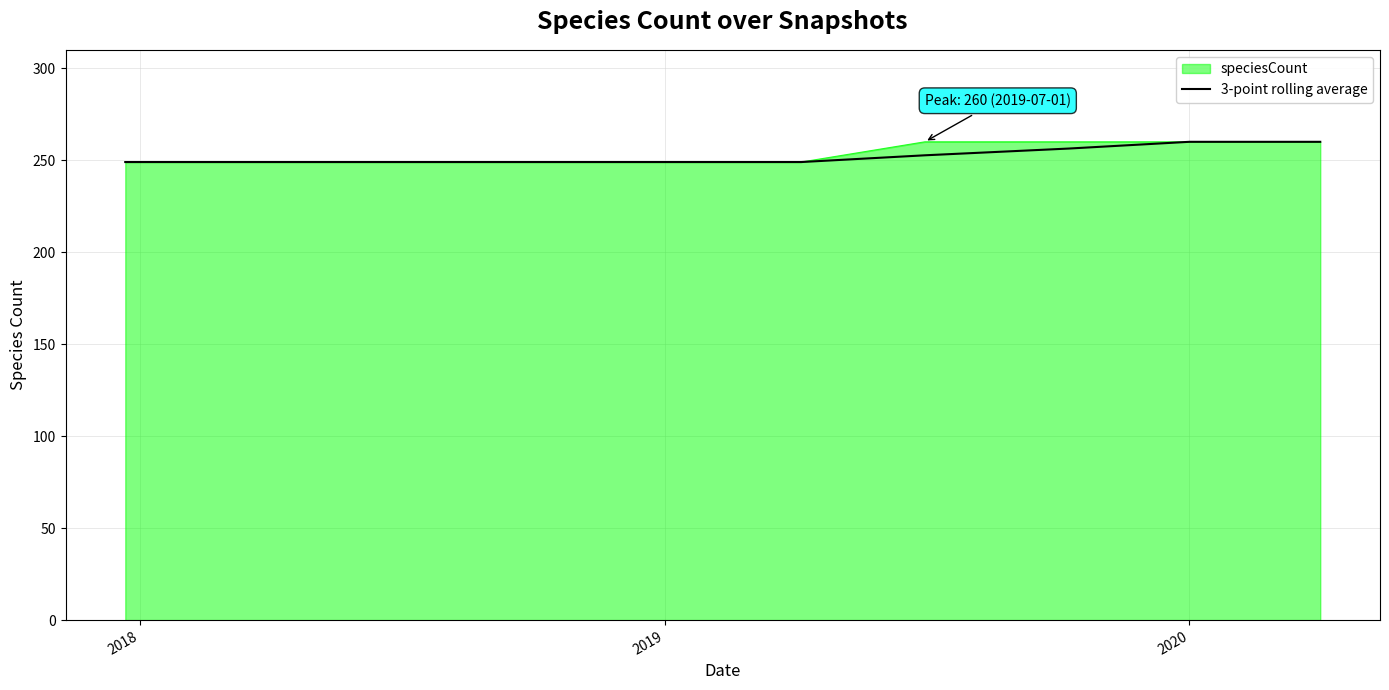

What is the lowest value of the speciesCount series?

249.0